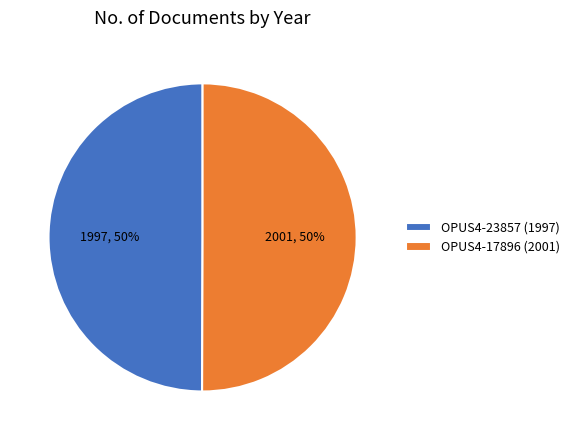

To the nearest percent, what portion does OPUS4-17896 represent?

50%